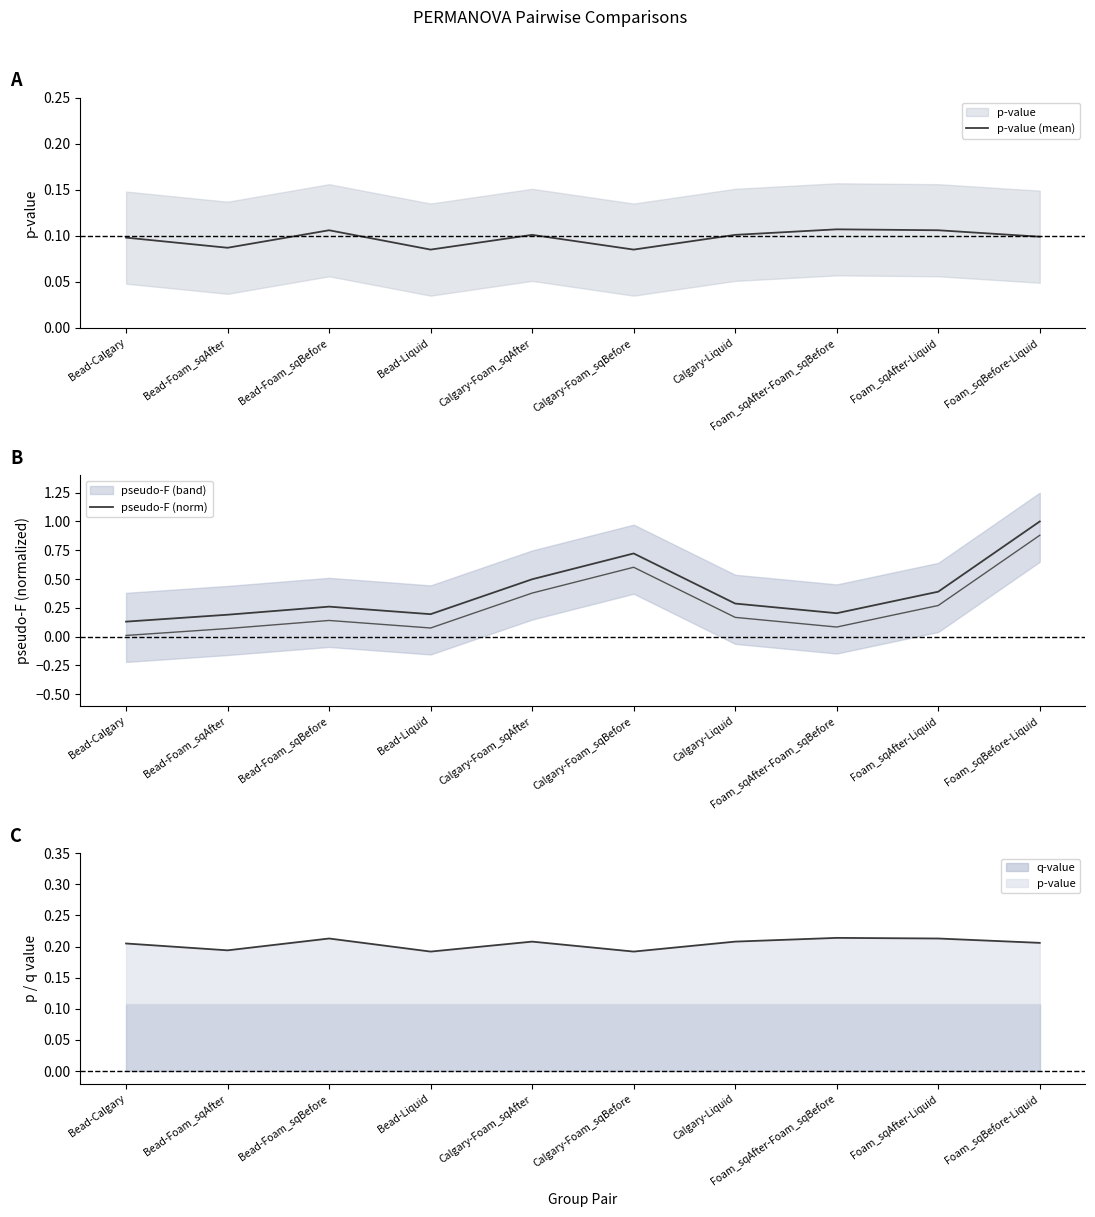

True or false: pseudo-F (norm) has a value of 0.4 at Foam_sqAfter-Liquid.

True